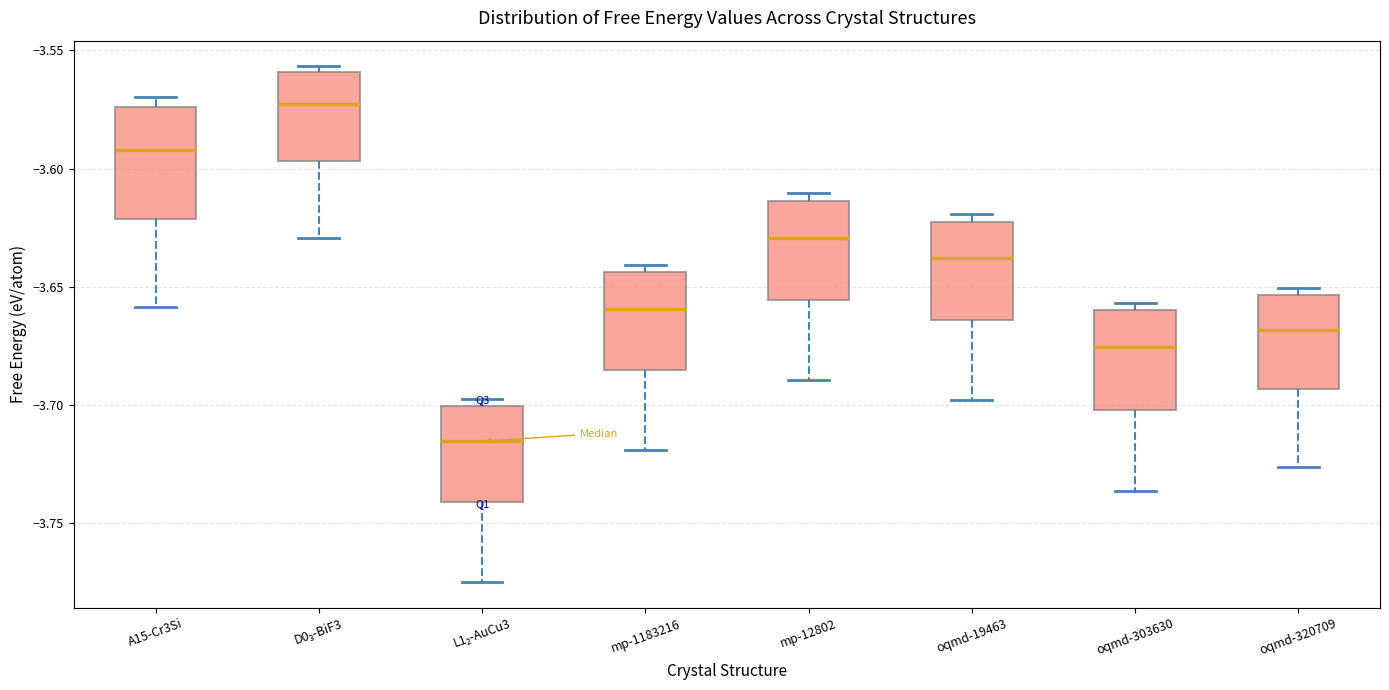

Which box has the highest median line?

D0₃-BiF3